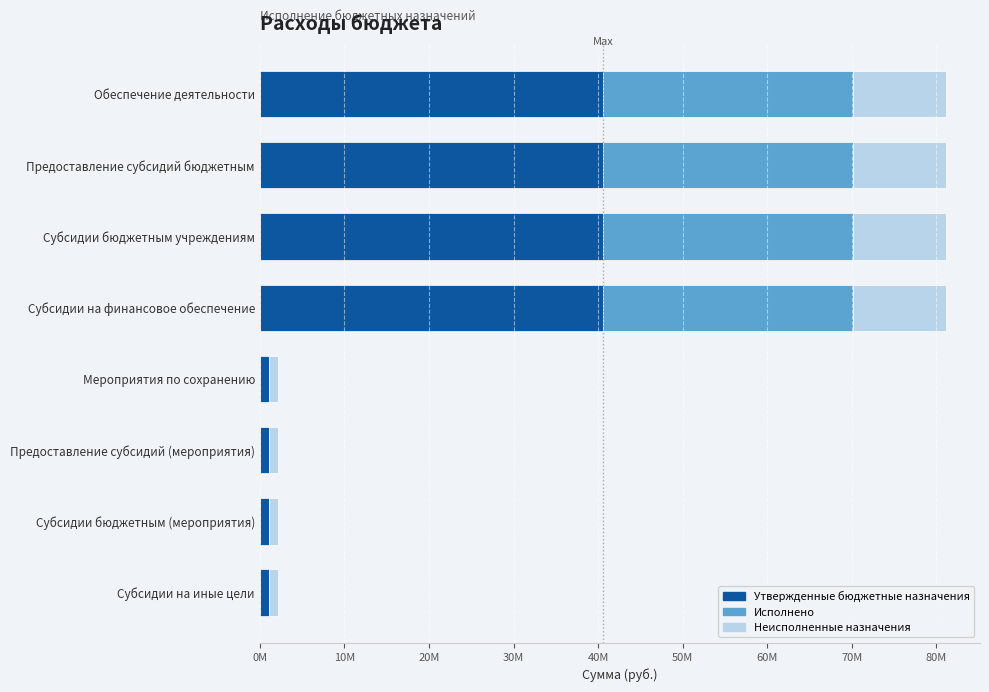

What are all the series names shown in the legend?

Утвержденные бюджетные назначения, Исполнено, Неисполненные назначения